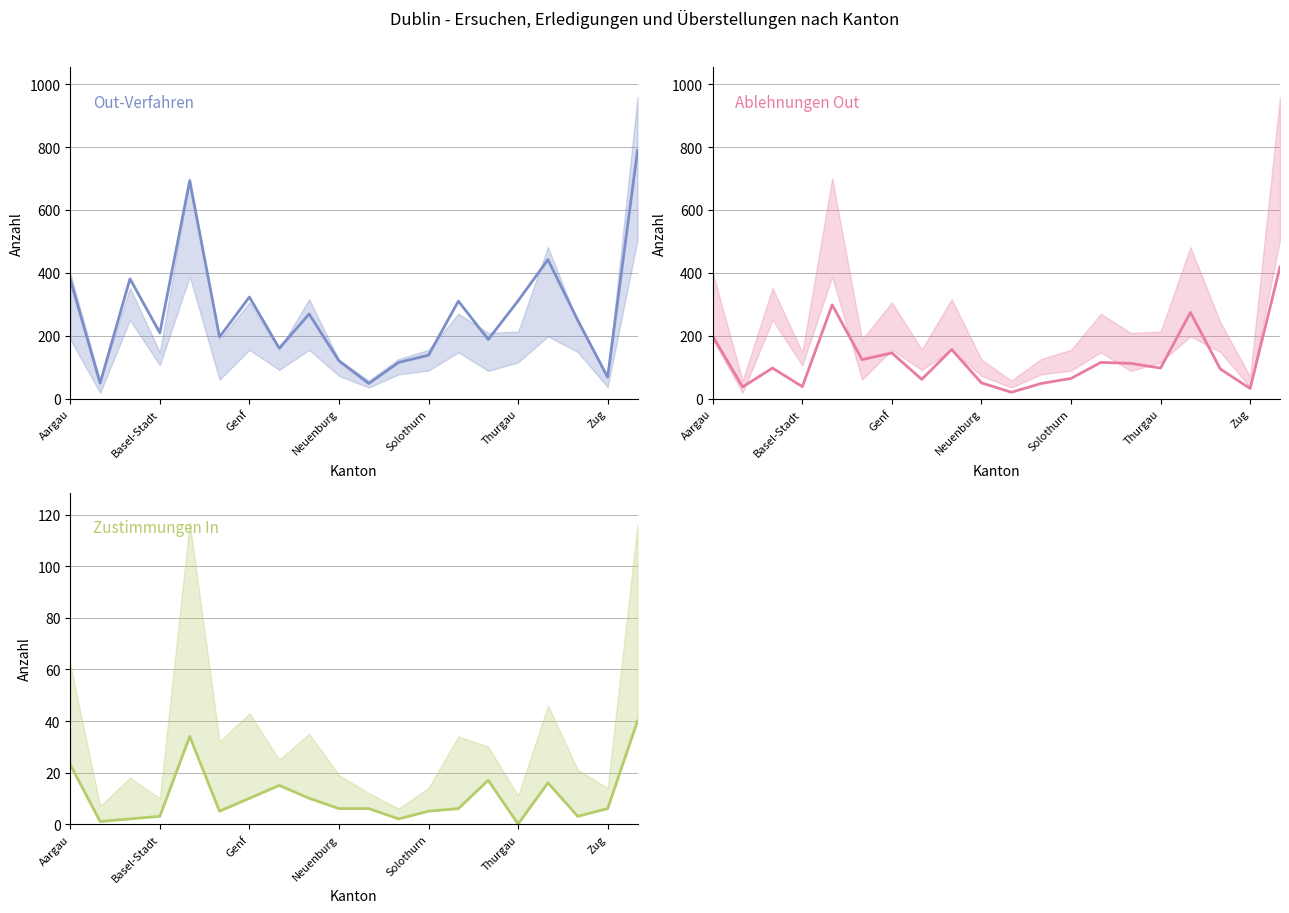

What is the difference between the maximum and minimum values in the Out-Verfahren series?

741